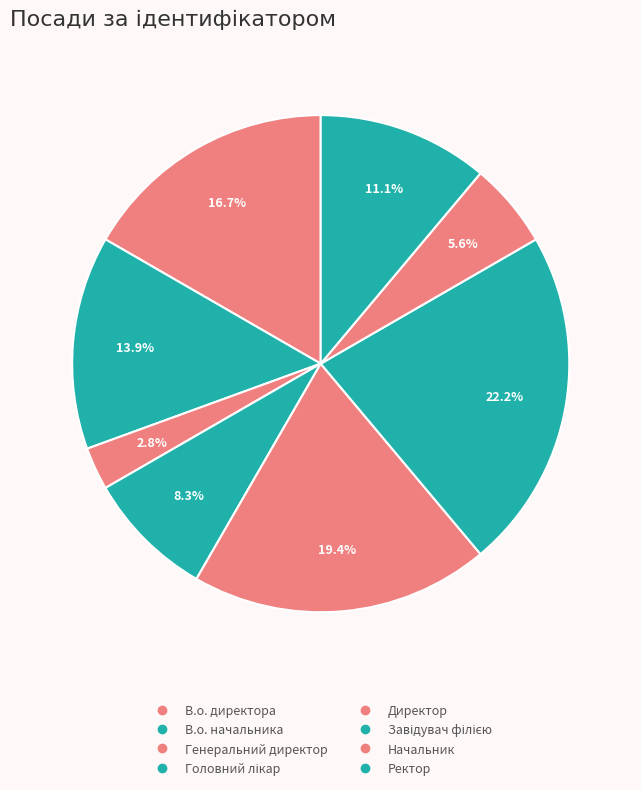

Which category has the biggest portion of the pie?

Завідувач філією